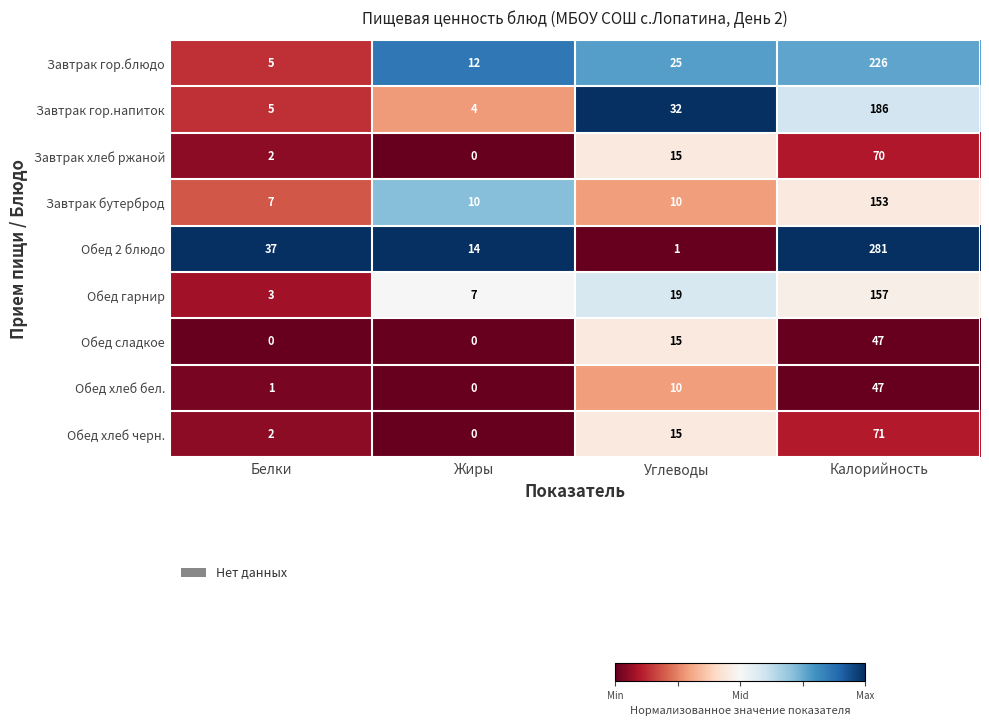

Which category has the highest value in the Завтрак бутерброд series?

Калорийность